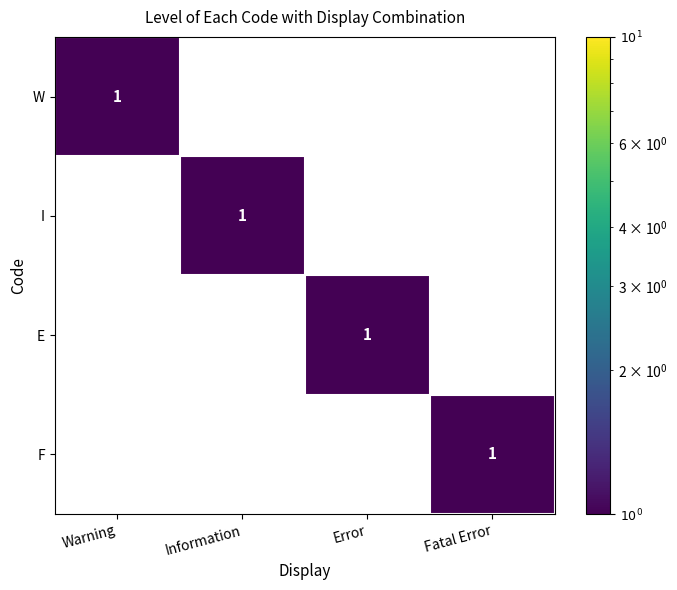

What is the total value across all series at Information?

1